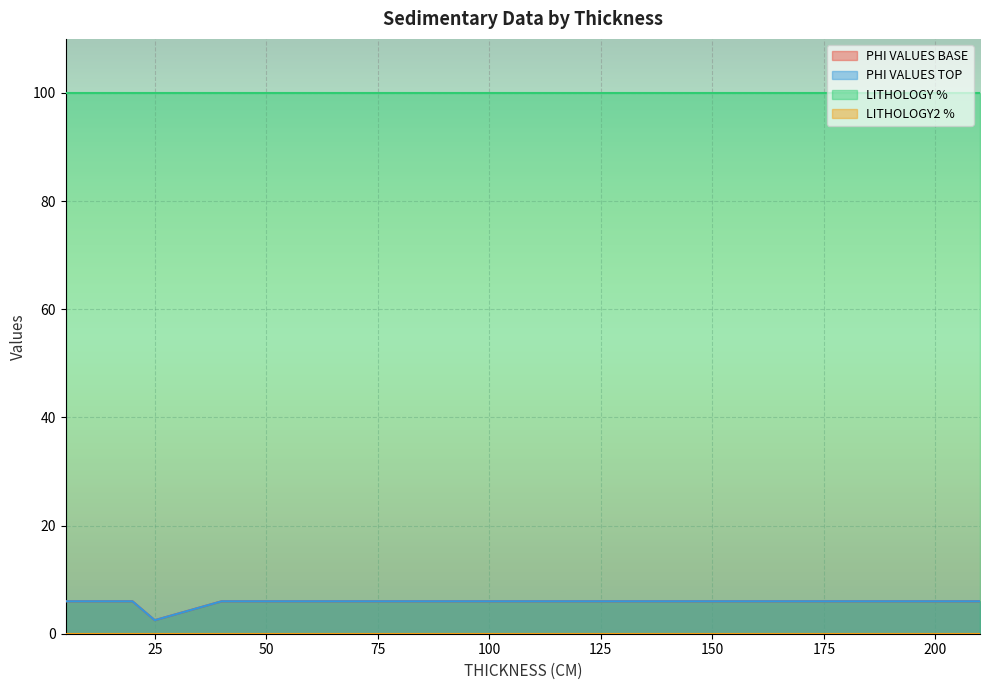

Between 80 and 10, which series saw the biggest shift?

PHI VALUES BASE